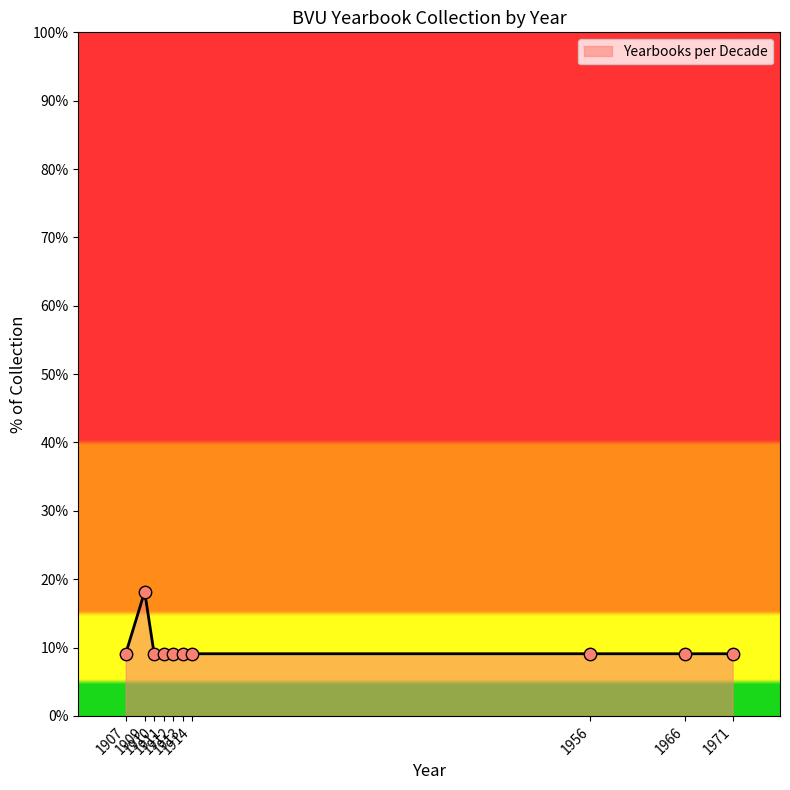

Which has a higher value, 1912 or 1911?

1912